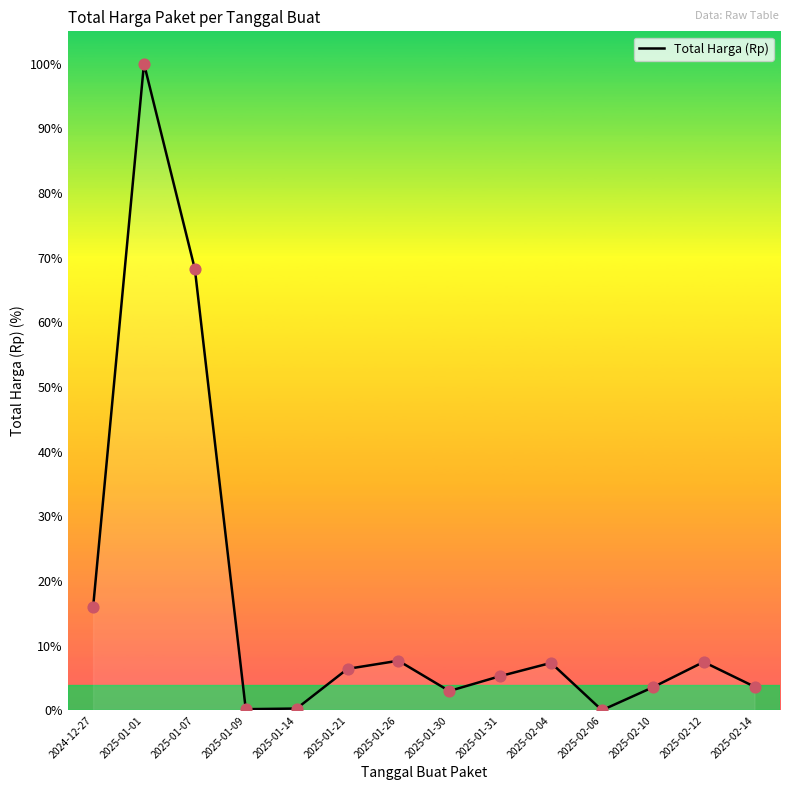

What is the change in value from 2024-12-27 to 2025-01-07?

+52.3